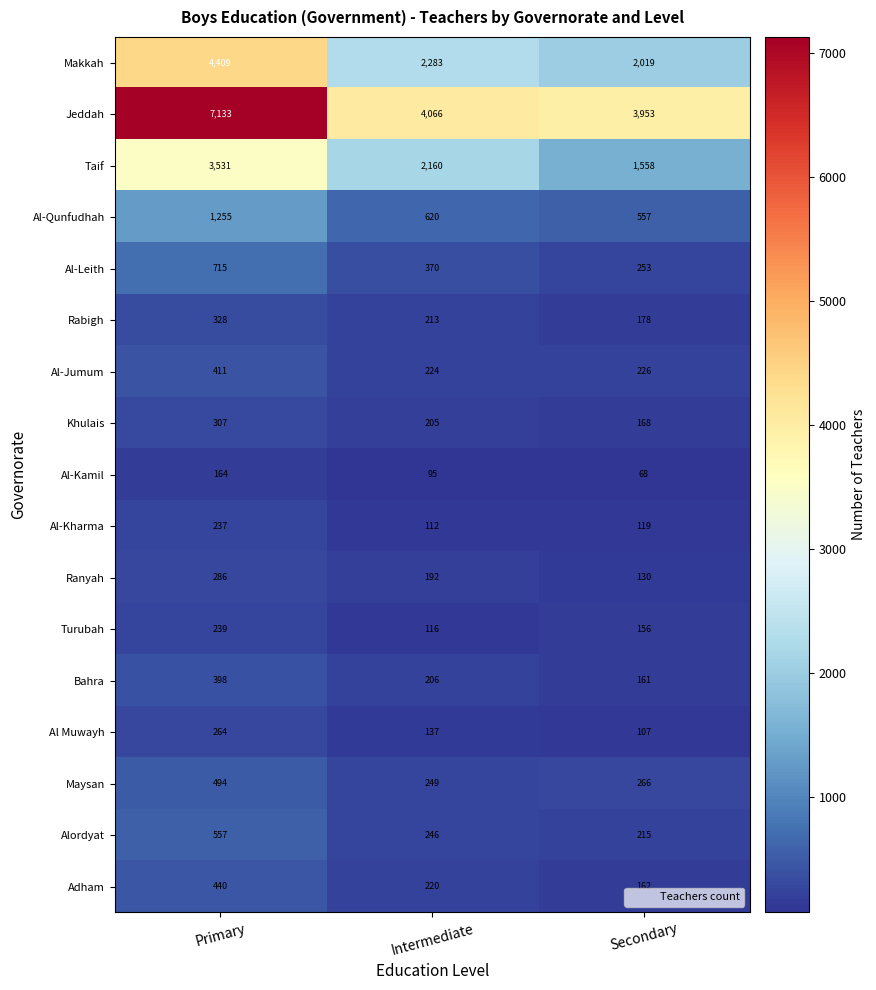

What is the difference between the highest and lowest values at Intermediate?

3971